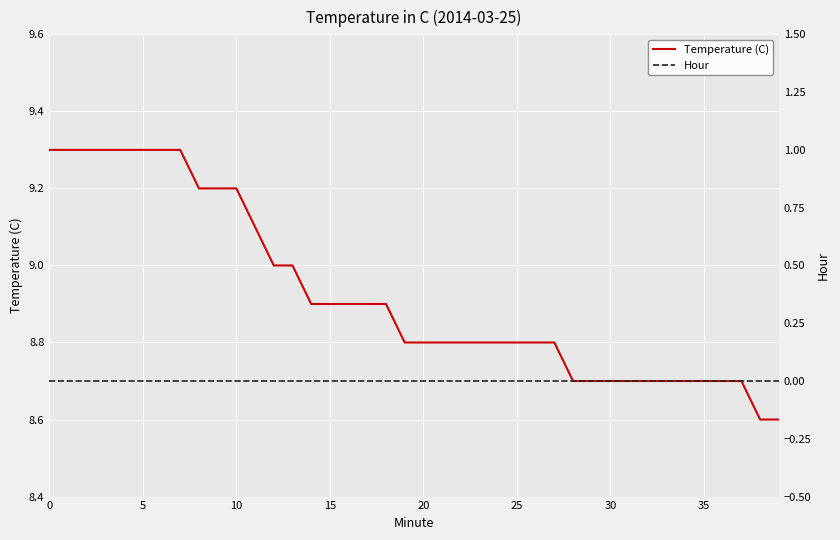

What is the total value across all series at 14?

8.9